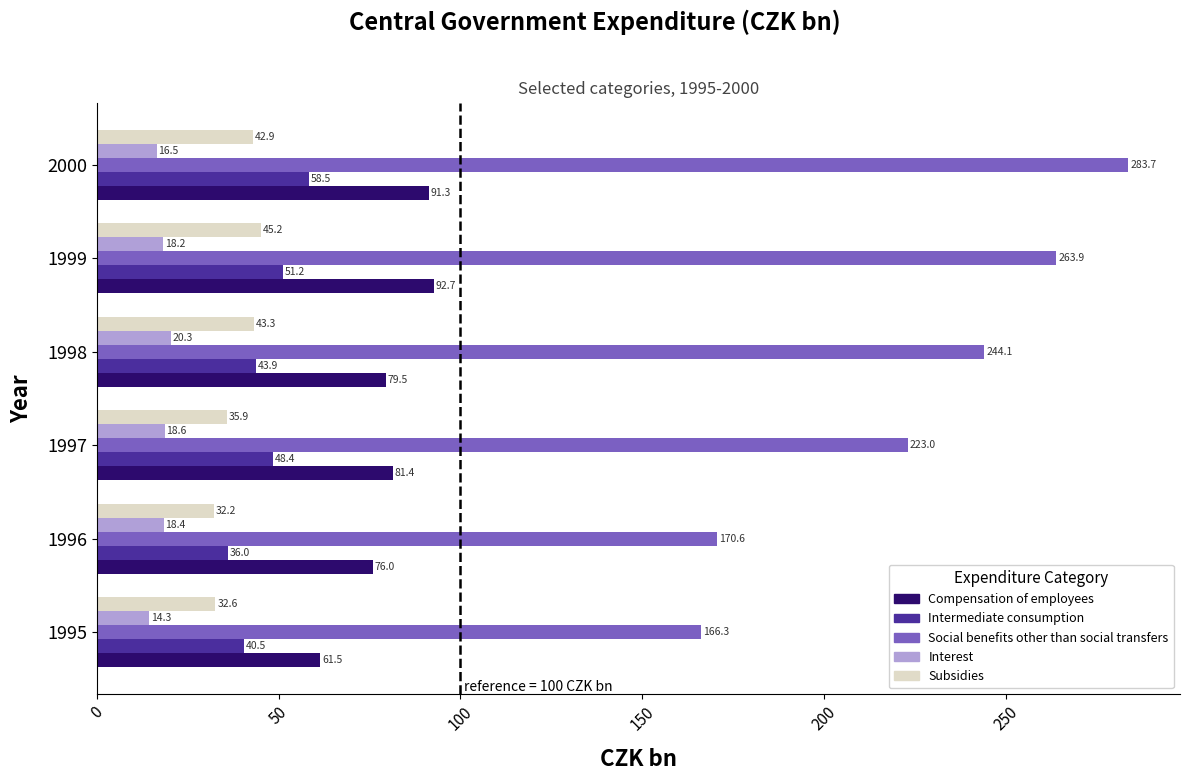

What are all the series names shown in the legend?

Compensation of employees, Intermediate consumption, Social benefits other than social transfers, Interest, Subsidies